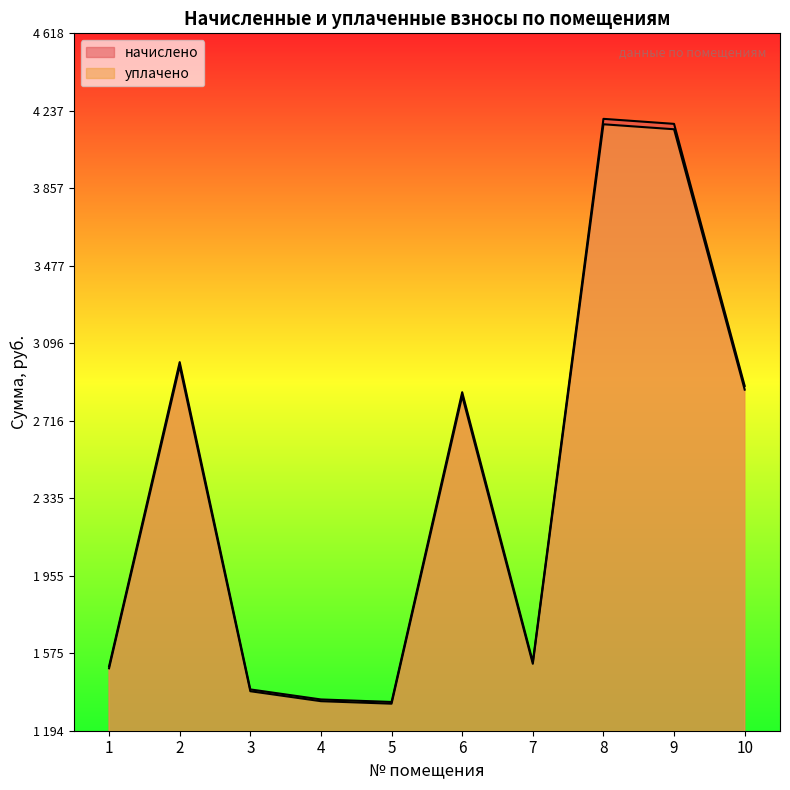

How many interior local peaks does the уплачено series have?

3